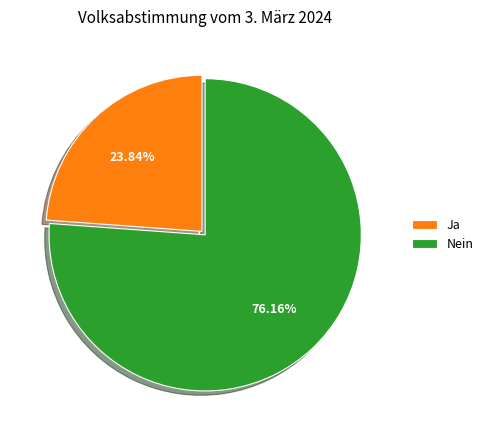

How many slices are in this pie chart?

2